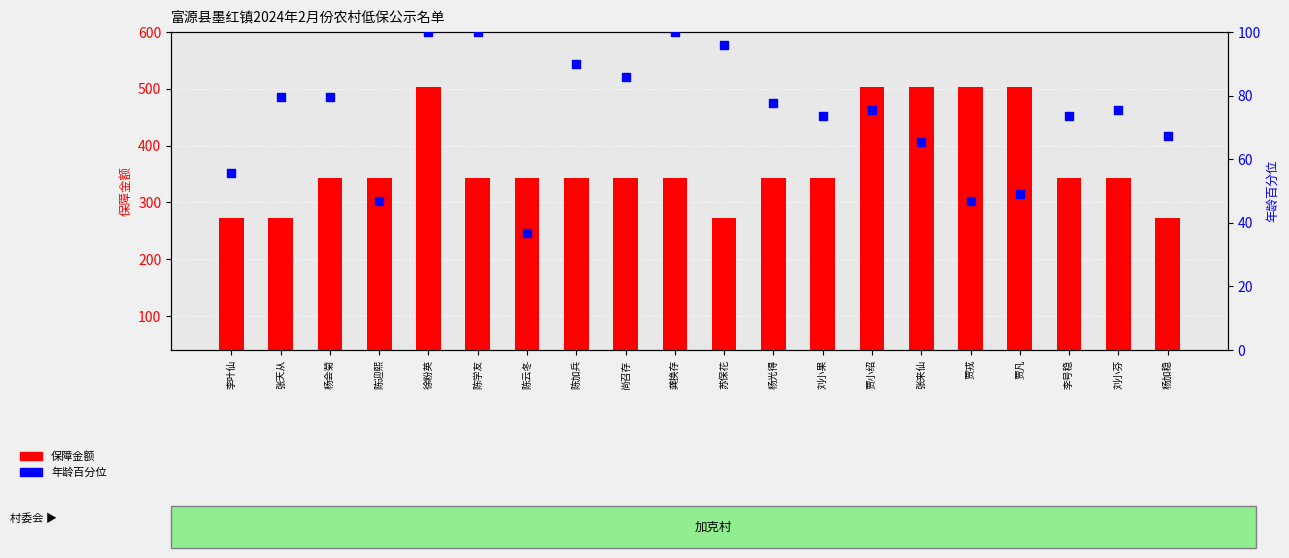

Which series has the largest total across all categories?

保障金额